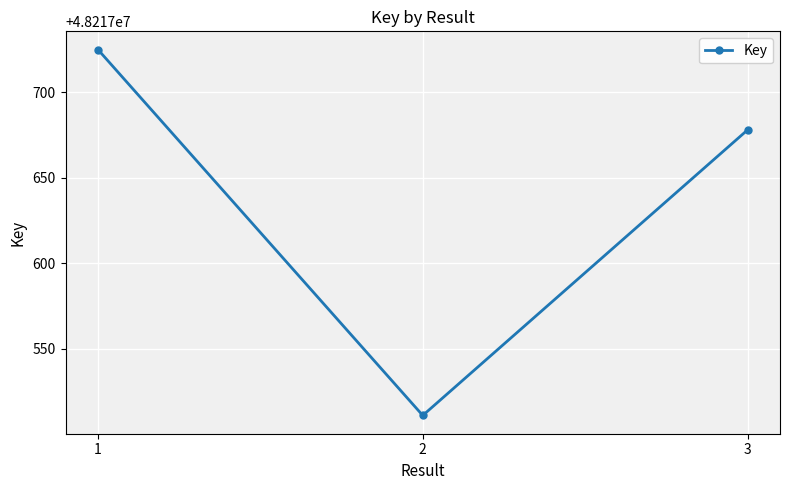

What value does the data have at 3, to the nearest 5?

48217680